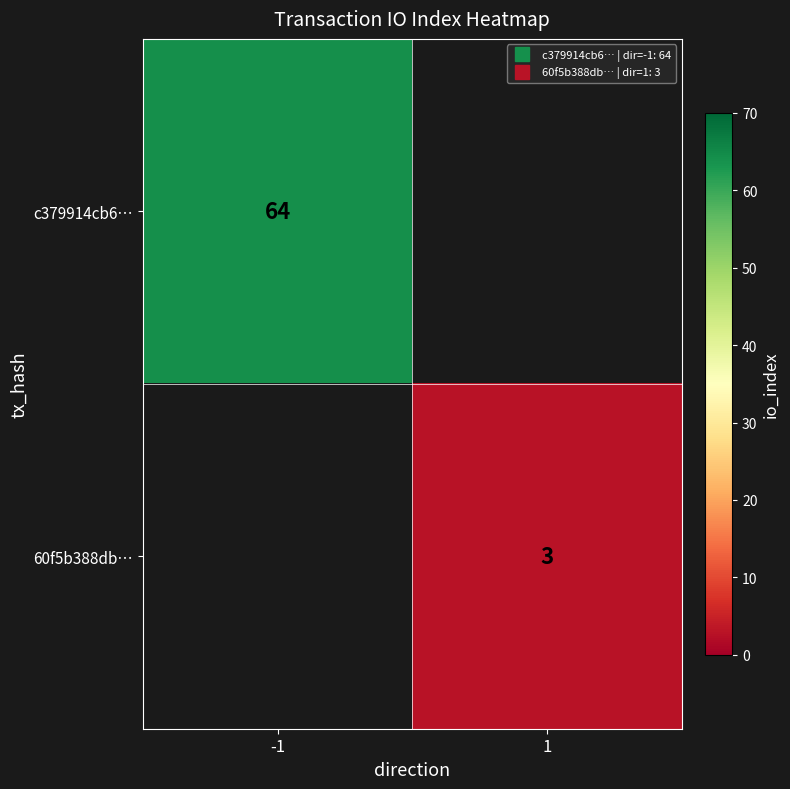

At which label does 60f5b388db… reach its peak?

-1